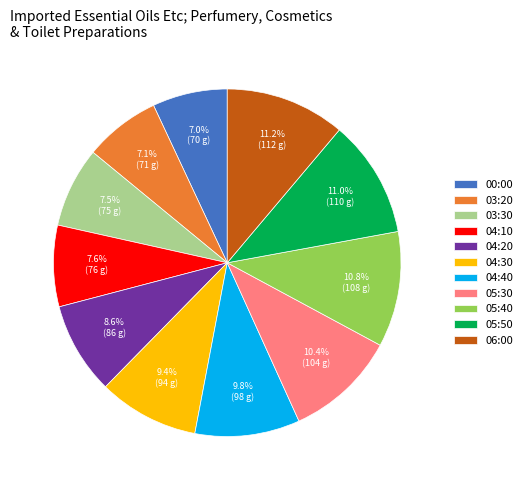

Approximately how many times larger is the value at 00:00 compared to 05:50?

0.6